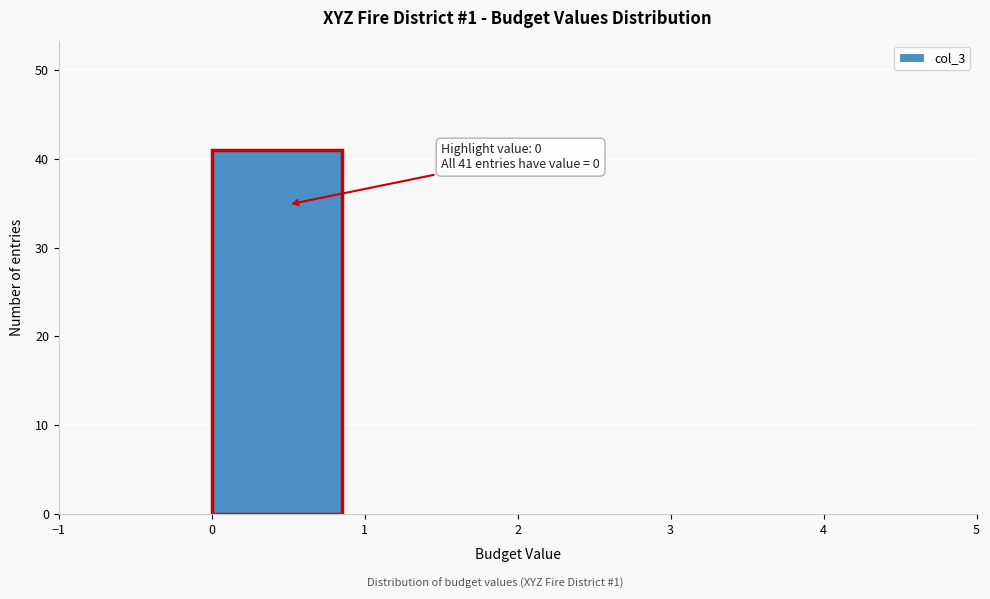

Over which range of the x-axis is the bar tallest?

0 to 1